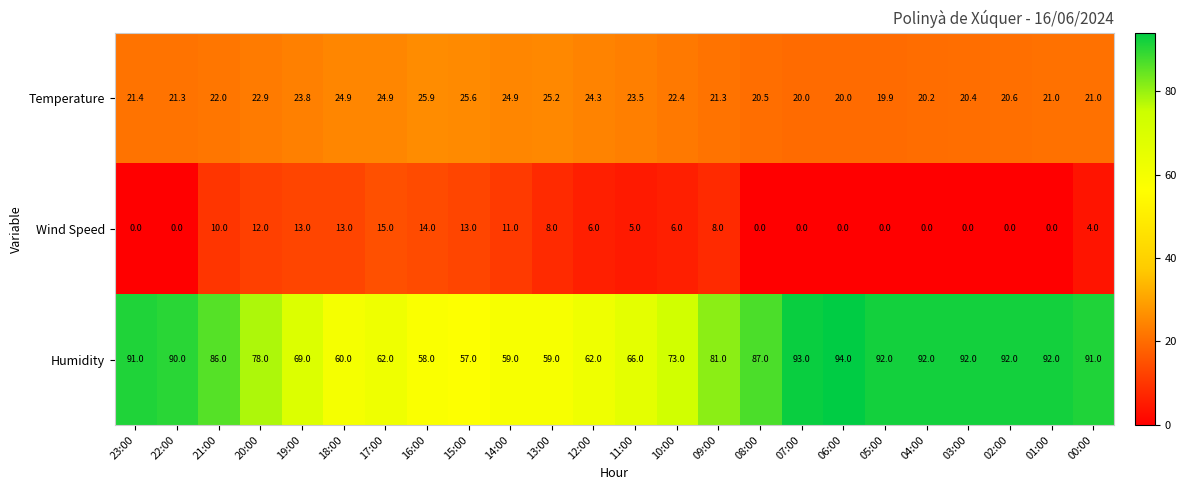

Which series changed the most between 22:00 and 01:00?

Humidity